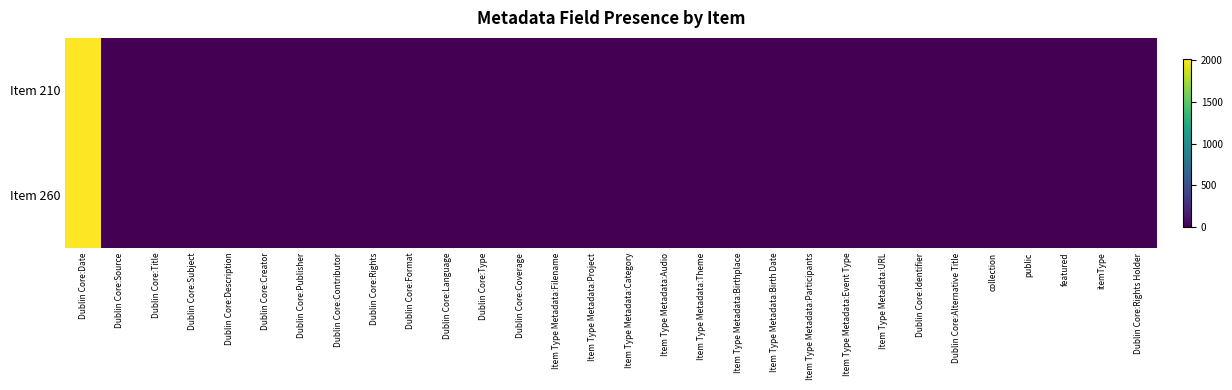

Reading left to right, transcribe all the data shown in this chart.

Item 210: Dublin Core:Date=2017	Dublin Core:Source=0	Dublin Core:Title=1	Dublin Core:Subject=0	Dublin Core:Description=0	Dublin Core:Creator=1	Dublin Core:Publisher=1	Dublin Core:Contributor=0	Dublin Core:Rights=1	Dublin Core:Format=1	Dublin Core:Language=0	Dublin Core:Type=1	Dublin Core:Coverage=1	Item Type Metadata:Filename=1	Item Type Metadata:Project=1	Item Type Metadata:Category=0	Item Type Metadata:Audio=0	Item Type Metadata:Theme=1	Item Type Metadata:Birthplace=0	Item Type Metadata:Birth Date=0	Item Type Metadata:Participants=1	Item Type Metadata:Event Type=0	Item Type Metadata:URL=0	Dublin Core:Identifier=1	Dublin Core:Alternative Title=1	collection=1	public=0	featured=1	itemType=1	Dublin Core:Rights Holder=0
Item 260: Dublin Core:Date=2018	Dublin Core:Source=0	Dublin Core:Title=1	Dublin Core:Subject=0	Dublin Core:Description=0	Dublin Core:Creator=1	Dublin Core:Publisher=1	Dublin Core:Contributor=0	Dublin Core:Rights=1	Dublin Core:Format=1	Dublin Core:Language=0	Dublin Core:Type=1	Dublin Core:Coverage=1	Item Type Metadata:Filename=1	Item Type Metadata:Project=1	Item Type Metadata:Category=0	Item Type Metadata:Audio=0	Item Type Metadata:Theme=1	Item Type Metadata:Birthplace=0	Item Type Metadata:Birth Date=0	Item Type Metadata:Participants=1	Item Type Metadata:Event Type=0	Item Type Metadata:URL=0	Dublin Core:Identifier=1	Dublin Core:Alternative Title=1	collection=1	public=0	featured=1	itemType=1	Dublin Core:Rights Holder=0